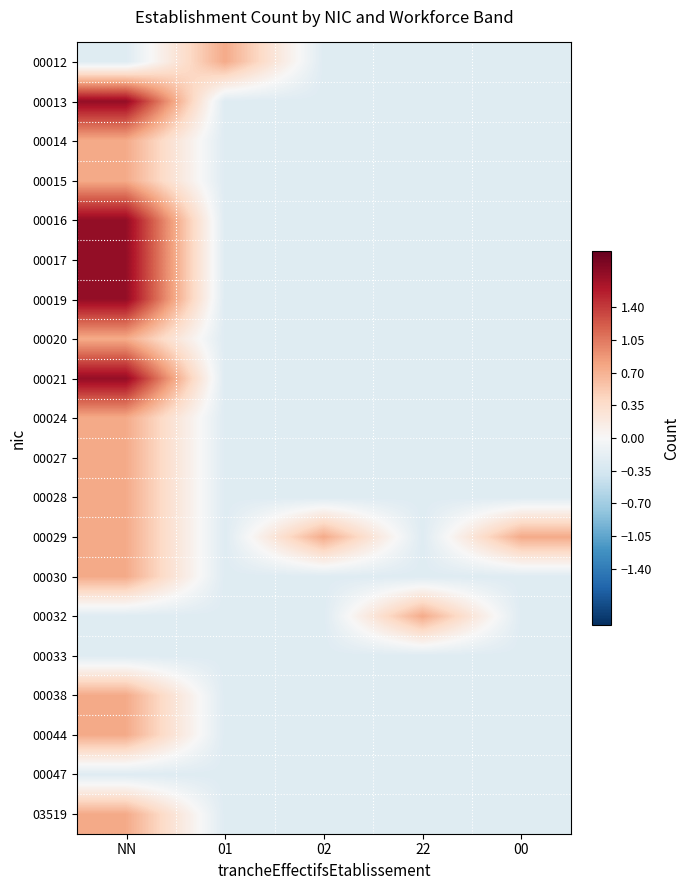

Reading left to right, list all the values displayed in this chart.

00012: NN=-0.2	01=0.8	02=-0.2	22=-0.2	00=-0.2
00013: NN=1.8	01=-0.2	02=-0.2	22=-0.2	00=-0.2
00014: NN=0.8	01=-0.2	02=-0.2	22=-0.2	00=-0.2
00015: NN=0.8	01=-0.2	02=-0.2	22=-0.2	00=-0.2
00016: NN=1.8	01=-0.2	02=-0.2	22=-0.2	00=-0.2
00017: NN=1.8	01=-0.2	02=-0.2	22=-0.2	00=-0.2
00019: NN=1.8	01=-0.2	02=-0.2	22=-0.2	00=-0.2
00020: NN=0.8	01=-0.2	02=-0.2	22=-0.2	00=-0.2
00021: NN=1.8	01=-0.2	02=-0.2	22=-0.2	00=-0.2
00024: NN=0.8	01=-0.2	02=-0.2	22=-0.2	00=-0.2
00027: NN=0.8	01=-0.2	02=-0.2	22=-0.2	00=-0.2
00028: NN=0.8	01=-0.2	02=-0.2	22=-0.2	00=-0.2
00029: NN=0.8	01=-0.2	02=0.8	22=-0.2	00=0.8
00030: NN=0.8	01=-0.2	02=-0.2	22=-0.2	00=-0.2
00032: NN=-0.2	01=-0.2	02=-0.2	22=0.8	00=-0.2
00033: NN=-0.2	01=-0.2	02=-0.2	22=-0.2	00=-0.2
00038: NN=0.8	01=-0.2	02=-0.2	22=-0.2	00=-0.2
00044: NN=0.8	01=-0.2	02=-0.2	22=-0.2	00=-0.2
00047: NN=-0.2	01=-0.2	02=-0.2	22=-0.2	00=-0.2
03519: NN=0.8	01=-0.2	02=-0.2	22=-0.2	00=-0.2